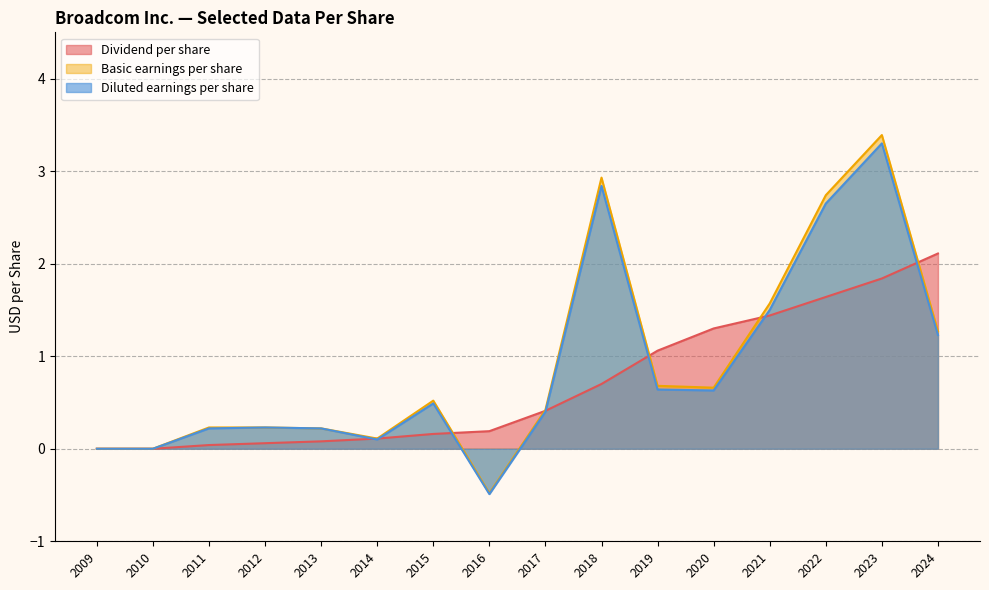

Which series has the largest range (max minus min)?

Basic earnings per share